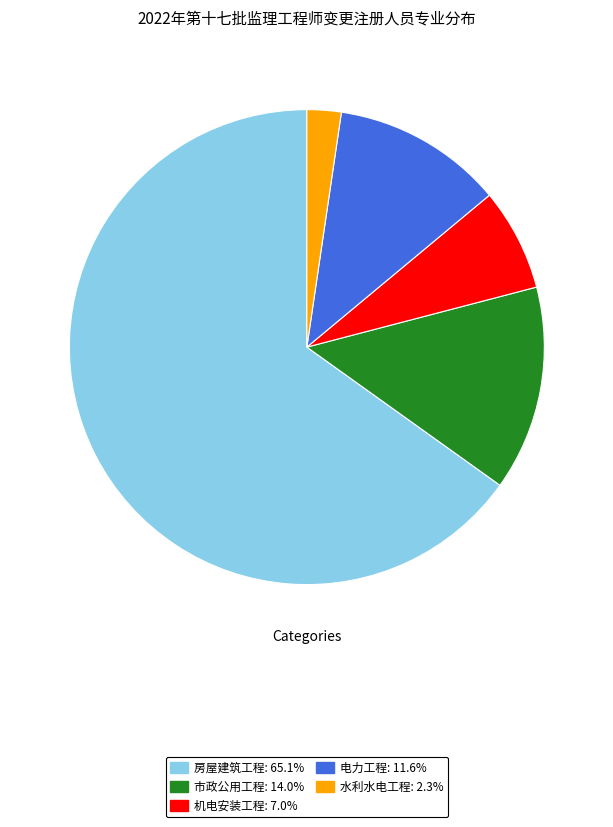

Do 水利水电工程 and 市政公用工程 together represent more than half of the pie?

No